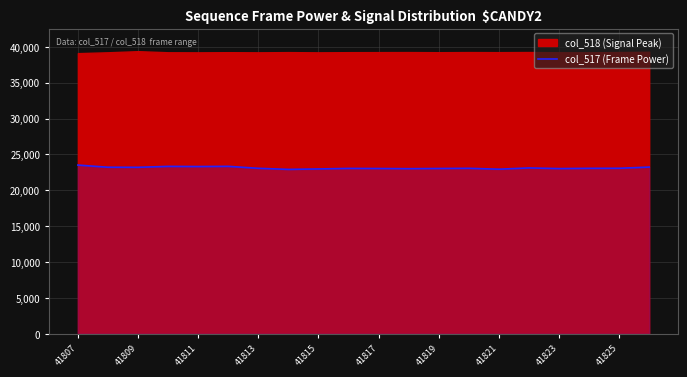

The col_517 (Frame Power) series shows 15189 at 41825. True or false?

False